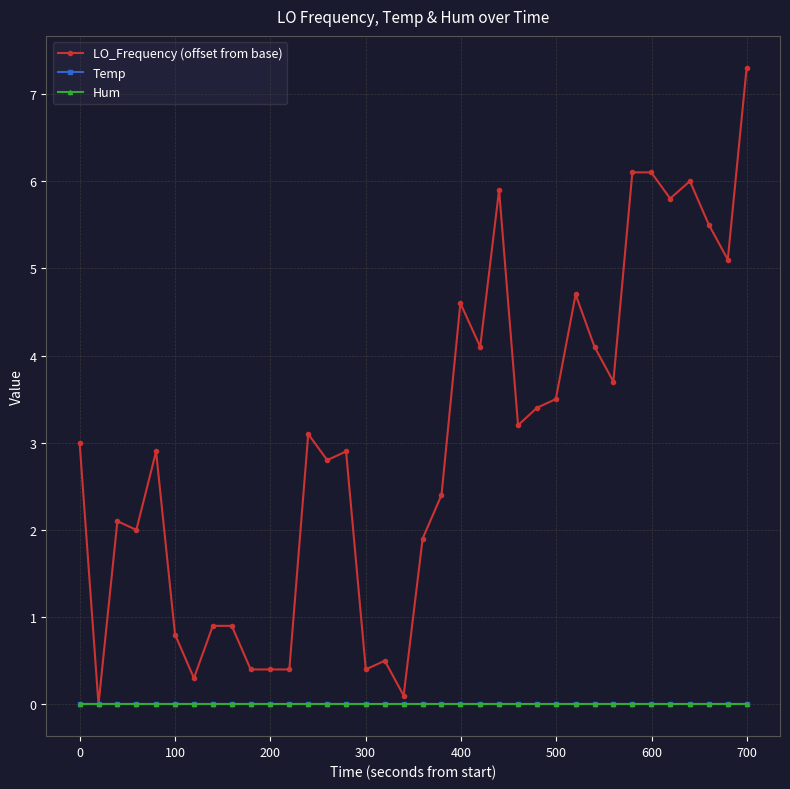

Is this an area chart (filled region under the line)?

No